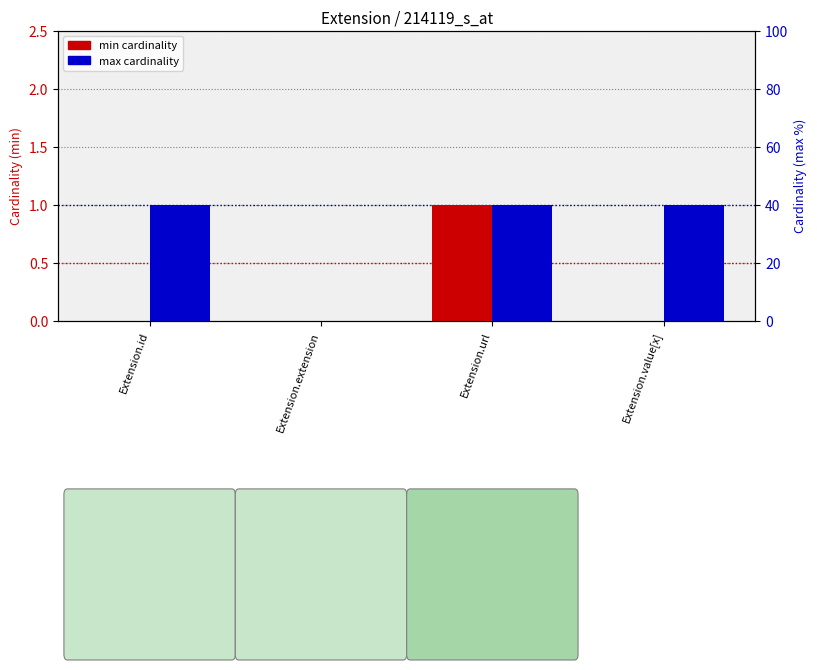

At which category does the chart reach its peak across all series?

Extension.url